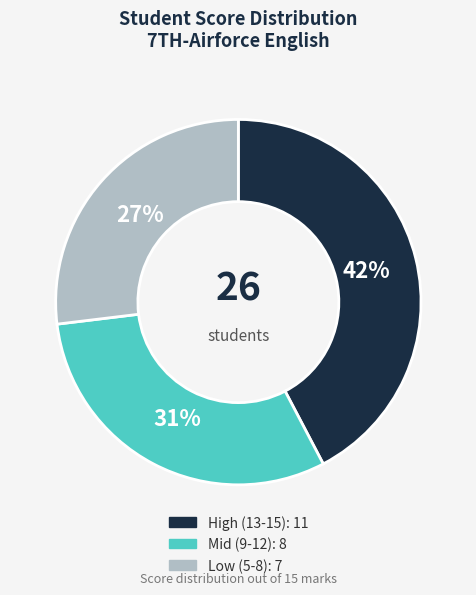

To the nearest percent, what is the average slice percentage?

33%